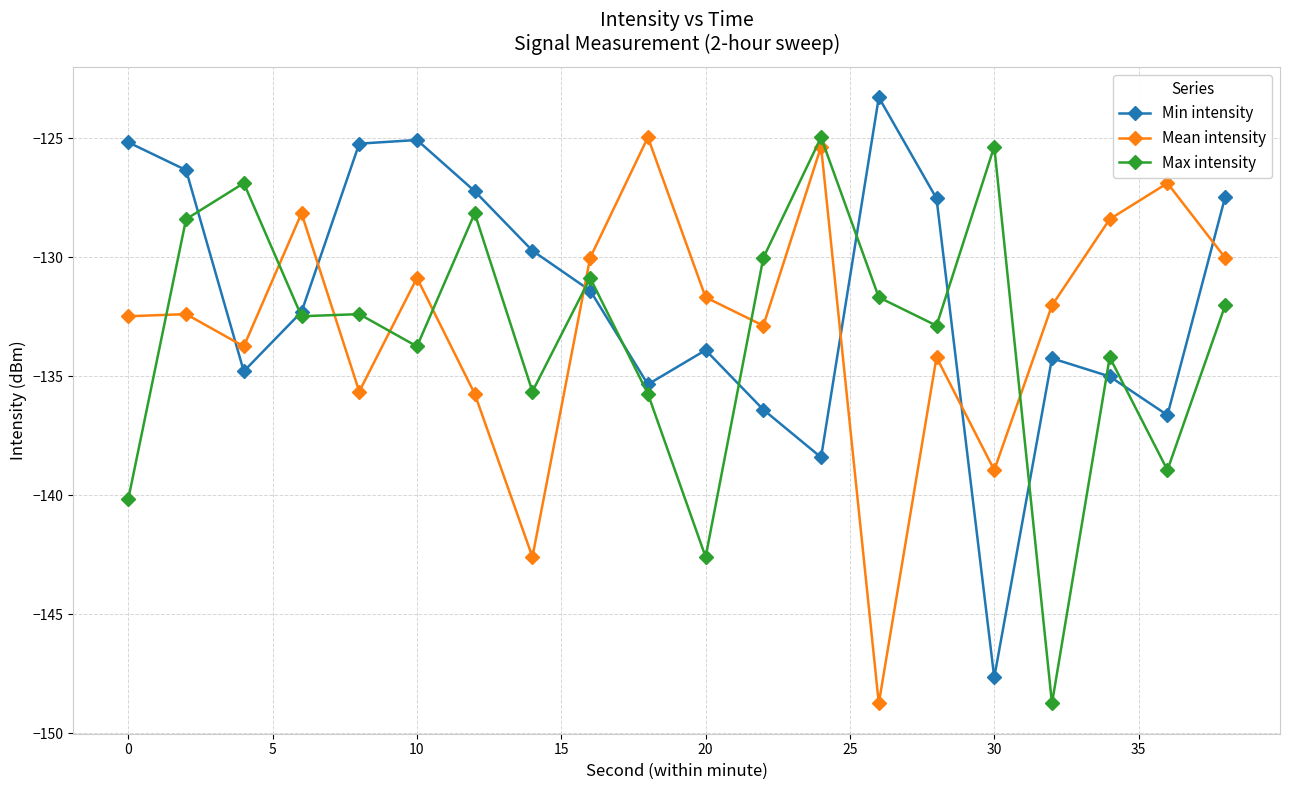

Count the number of data series in this chart.

3